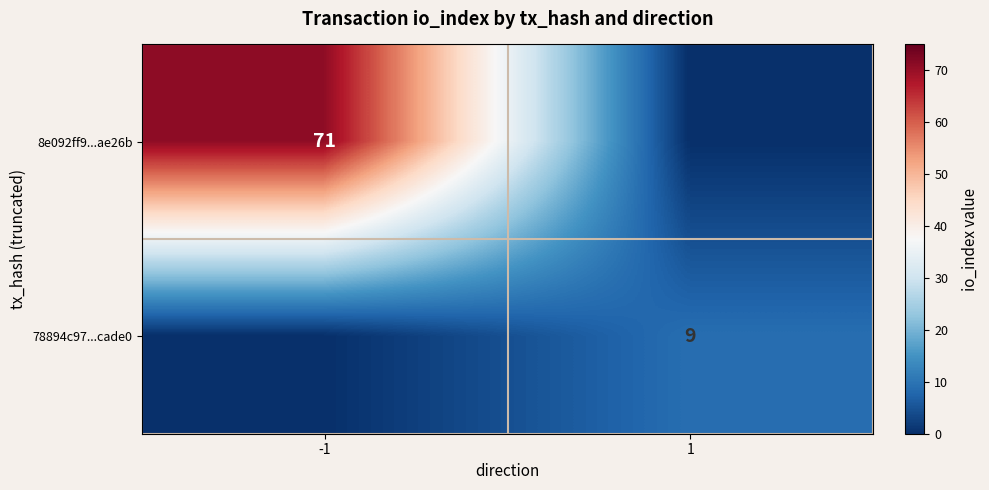

What is the difference between the highest and lowest values at -1?

71